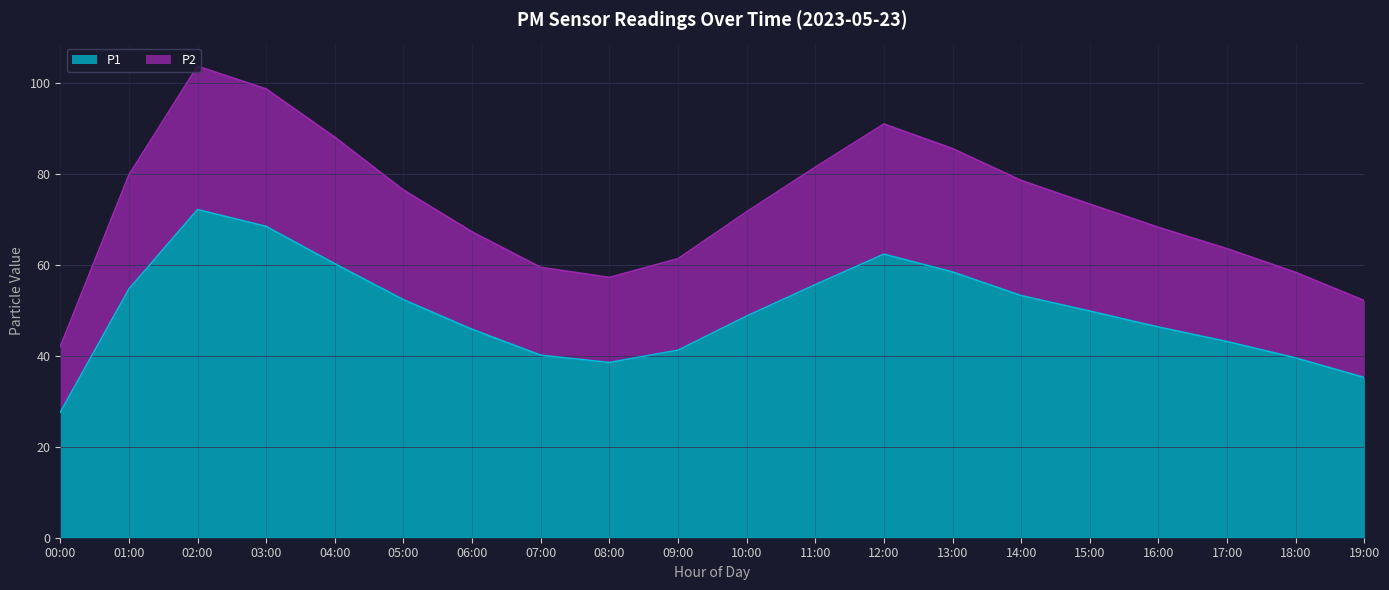

How many interior local valleys does the P1 series have?

1